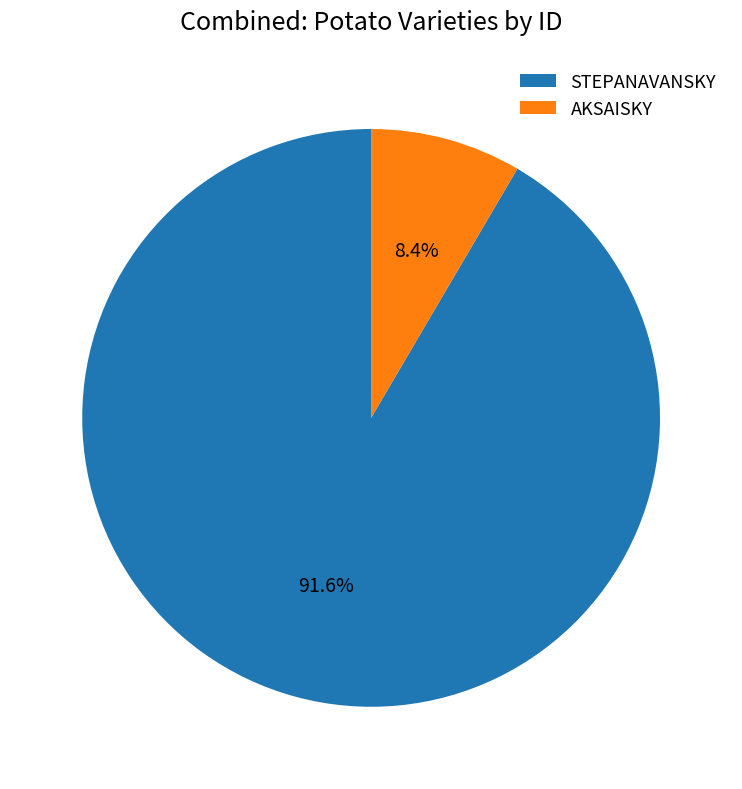

The STEPANAVANSKY slice represents 92% of the pie. True or false?

True